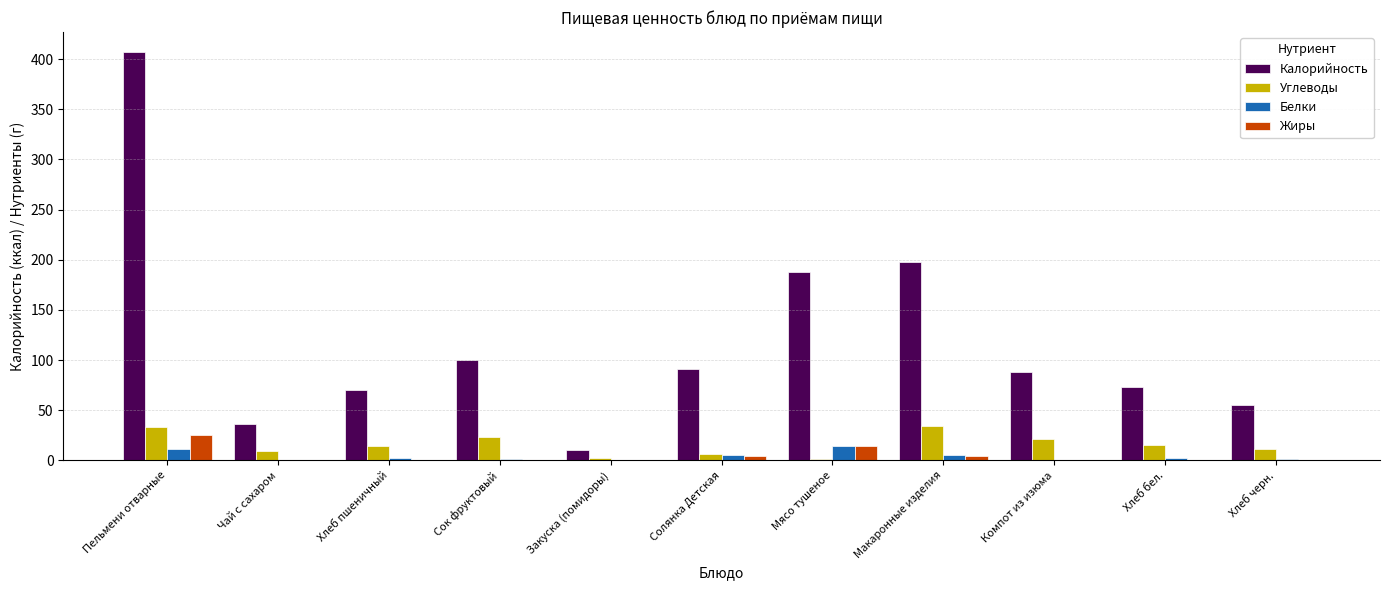

At which label does Калорийность first exceed 88?

Пельмени отварные